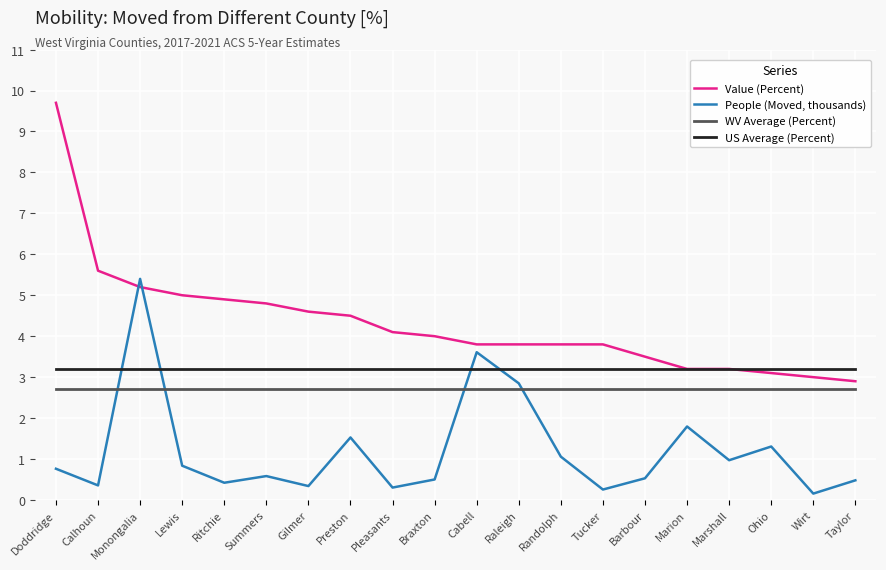

True or false: Value (Percent) has a value of 4.1 at Wirt.

False